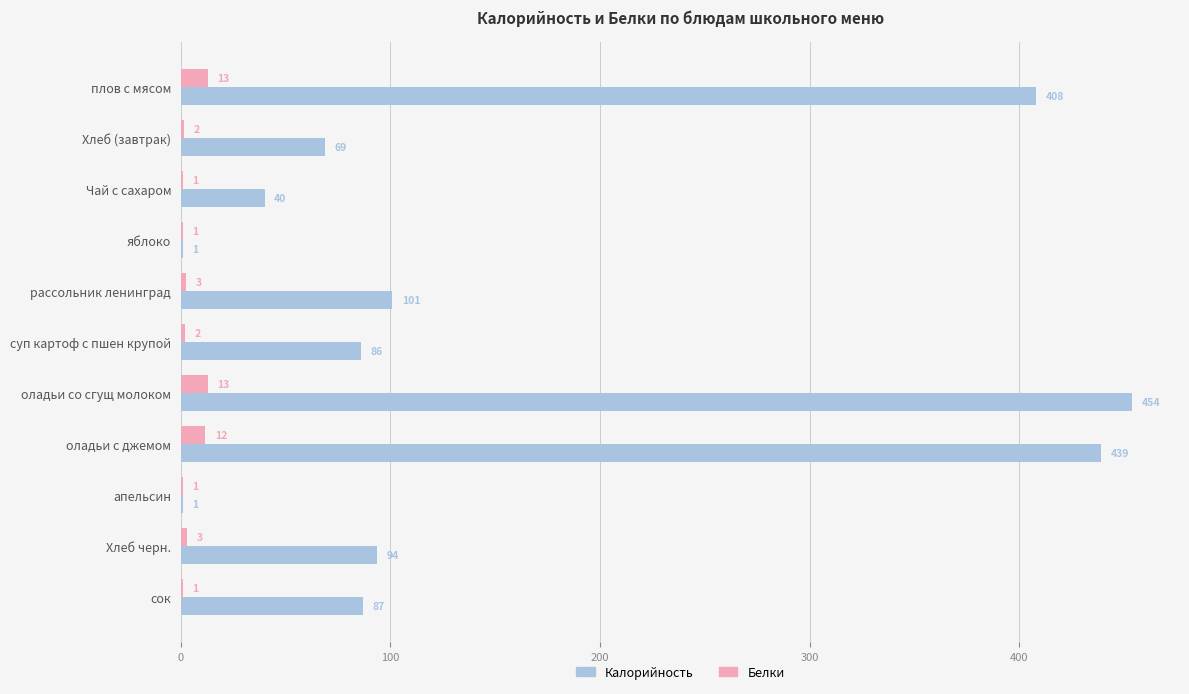

What is the sum of all Белки values?

51.0